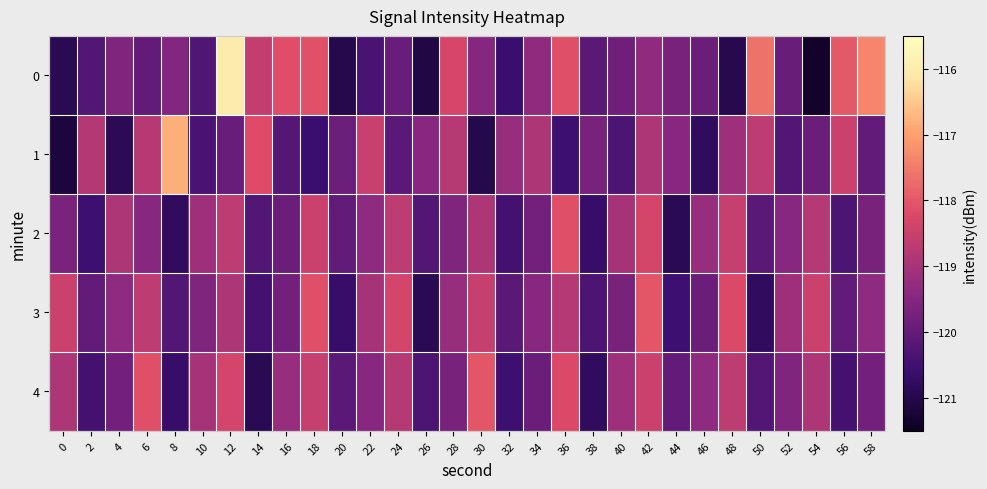

Reading left to right, transcribe all the data shown in this chart.

0: 0=-120.9	2=-120.2	4=-119.6	6=-120.0	8=-119.5	10=-120.3	12=-116.0	14=-118.6	16=-118.1	18=-118.1	20=-121.0	22=-120.4	24=-119.9	26=-121.1	28=-118.3	30=-119.5	32=-120.6	34=-119.3	36=-118.1	38=-120.1	40=-119.8	42=-119.3	44=-119.7	46=-119.9	48=-121.0	50=-117.6	52=-119.9	54=-121.4	56=-118.0	58=-117.3
1: 0=-121.1	2=-118.8	4=-120.9	6=-118.8	8=-116.8	10=-120.4	12=-120.0	14=-118.2	16=-120.2	18=-120.6	20=-119.9	22=-118.5	24=-120.1	26=-119.5	28=-118.8	30=-121.0	32=-119.2	34=-118.9	36=-120.5	38=-119.7	40=-120.3	42=-118.9	44=-119.5	46=-120.8	48=-119.1	50=-118.7	52=-120.2	54=-119.9	56=-118.5	58=-120.0
2: 0=-119.7	2=-120.5	4=-118.9	6=-119.5	8=-120.8	10=-119.1	12=-118.7	14=-120.2	16=-119.9	18=-118.5	20=-120.0	22=-119.3	24=-118.7	26=-120.2	28=-119.6	30=-118.9	32=-120.5	34=-119.8	36=-118.1	38=-120.7	40=-119.0	42=-118.3	44=-120.9	46=-119.2	48=-118.6	50=-120.1	52=-119.5	54=-118.8	56=-120.3	58=-119.7
3: 0=-118.5	2=-120.0	4=-119.3	6=-118.7	8=-120.2	10=-119.6	12=-118.9	14=-120.5	16=-119.8	18=-118.1	20=-120.7	22=-119.0	24=-118.3	26=-120.9	28=-119.2	30=-118.6	32=-120.1	34=-119.5	36=-118.8	38=-120.3	40=-119.7	42=-118.0	44=-120.6	46=-119.9	48=-118.2	50=-120.8	52=-119.1	54=-118.5	56=-120.0	58=-119.3
4: 0=-118.9	2=-120.5	4=-119.8	6=-118.1	8=-120.7	10=-119.0	12=-118.3	14=-120.9	16=-119.2	18=-118.6	20=-120.1	22=-119.5	24=-118.8	26=-120.3	28=-119.7	30=-118.0	32=-120.6	34=-119.9	36=-118.2	38=-120.8	40=-119.1	42=-118.5	44=-120.0	46=-119.3	48=-118.7	50=-120.2	52=-119.6	54=-118.9	56=-120.5	58=-119.8